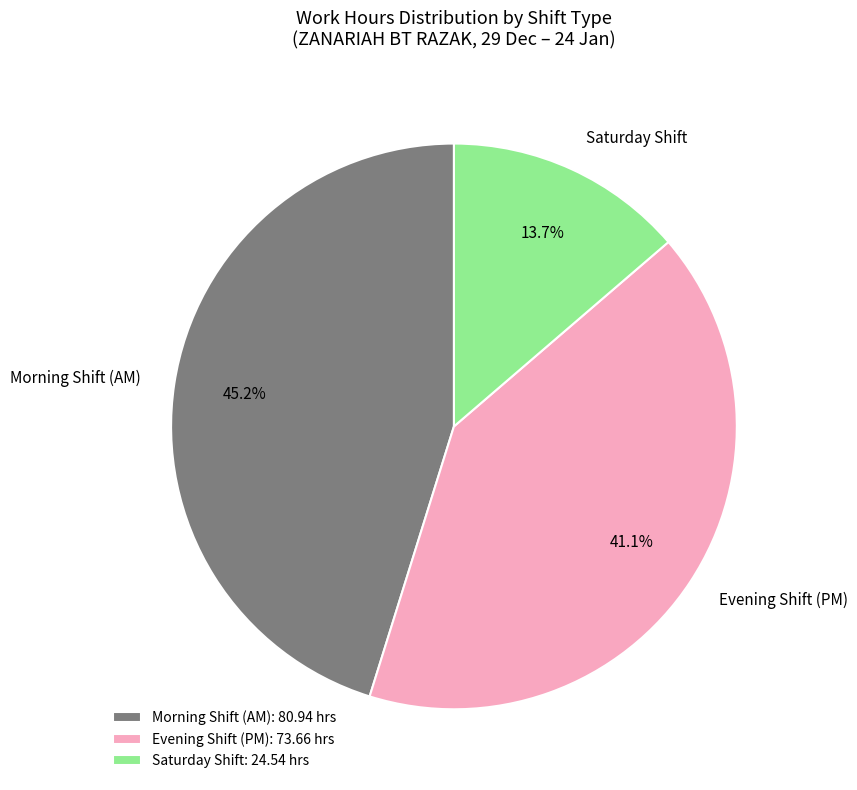

How many slices are in this pie chart?

3